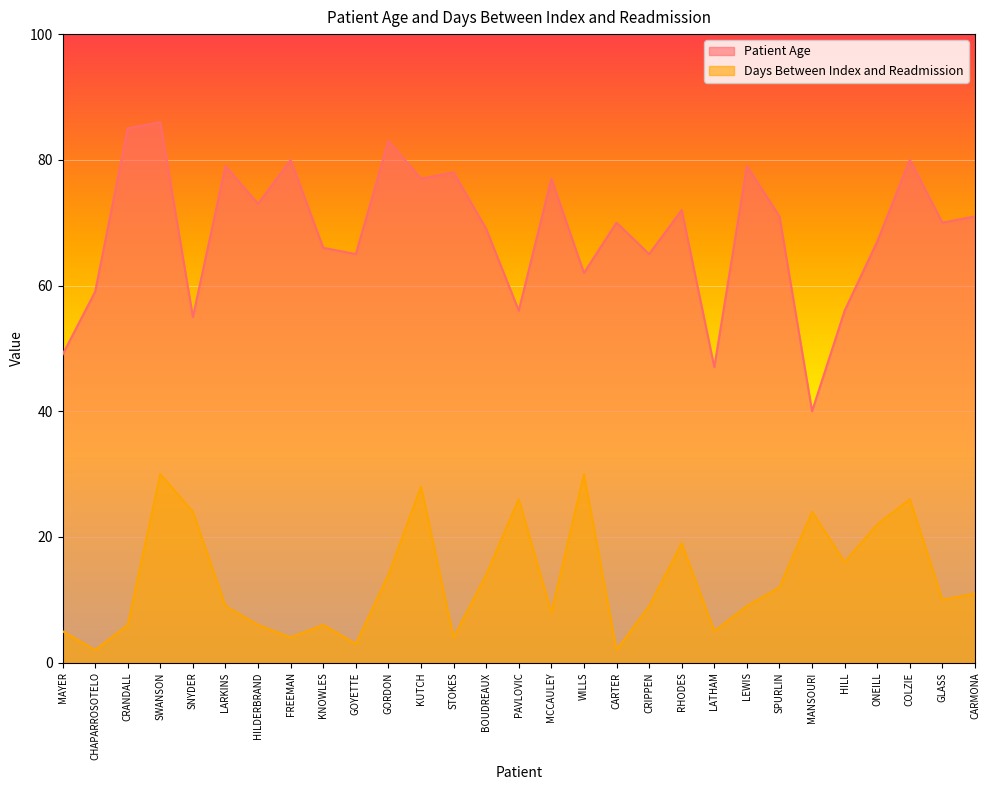

At which label is Patient Age closest to 63?

WILLS